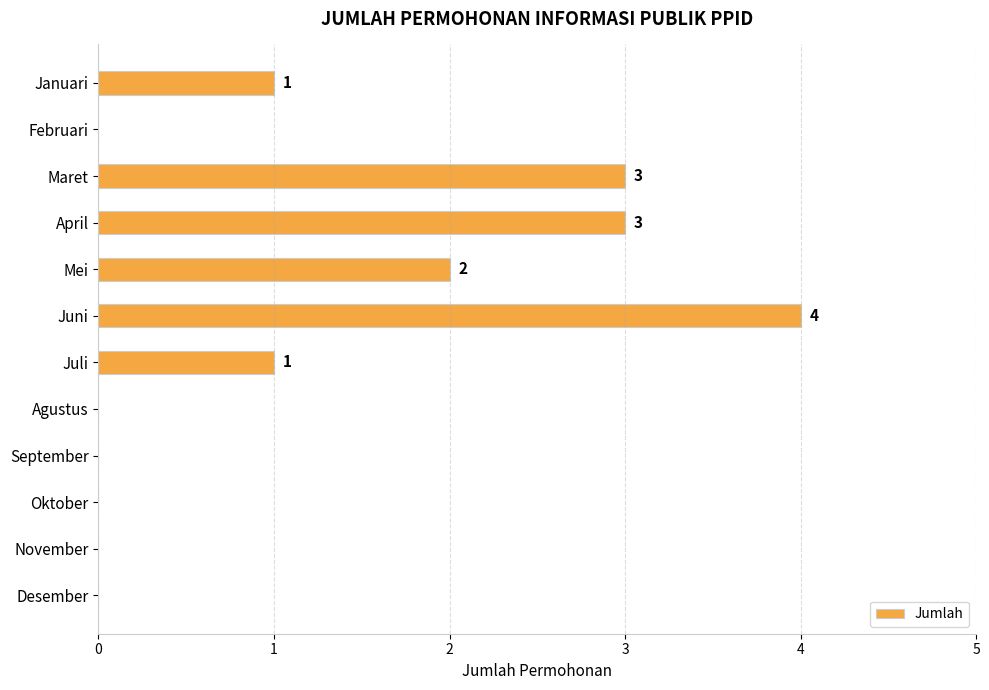

How many distinct data groups are displayed?

1